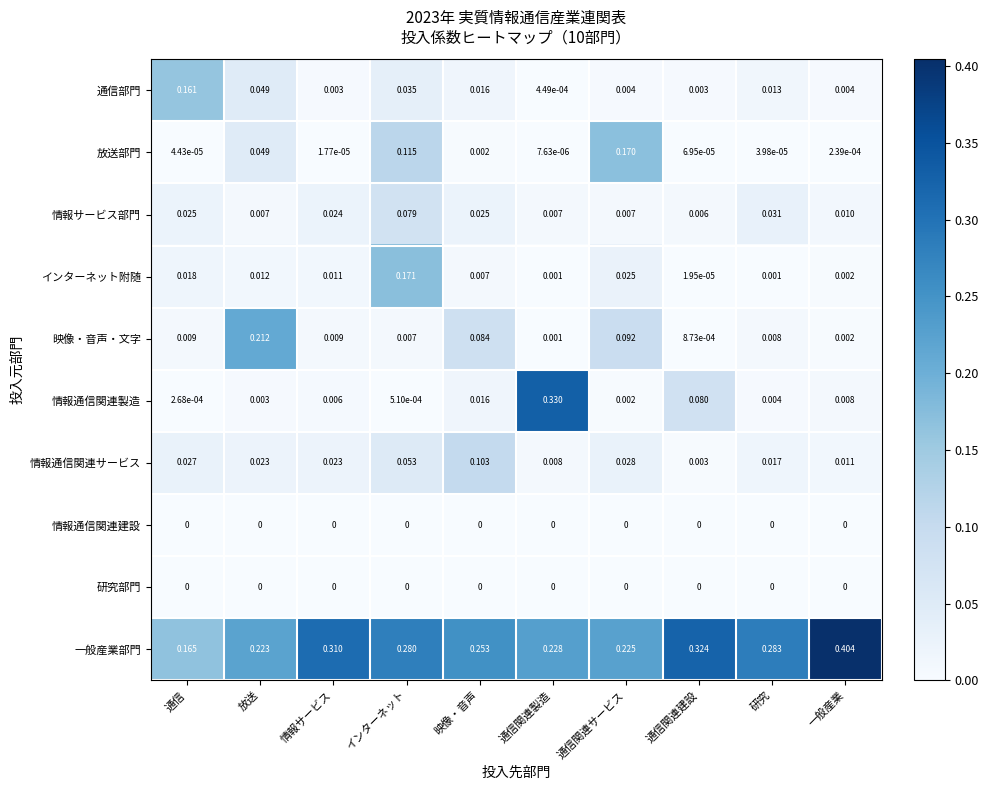

List the labels in order of 放送部門 value, largest first.

通信関連サービス, インターネット, 放送, 映像・音声, 一般産業, 通信関連建設, 通信, 研究, 情報サービス, 通信関連製造